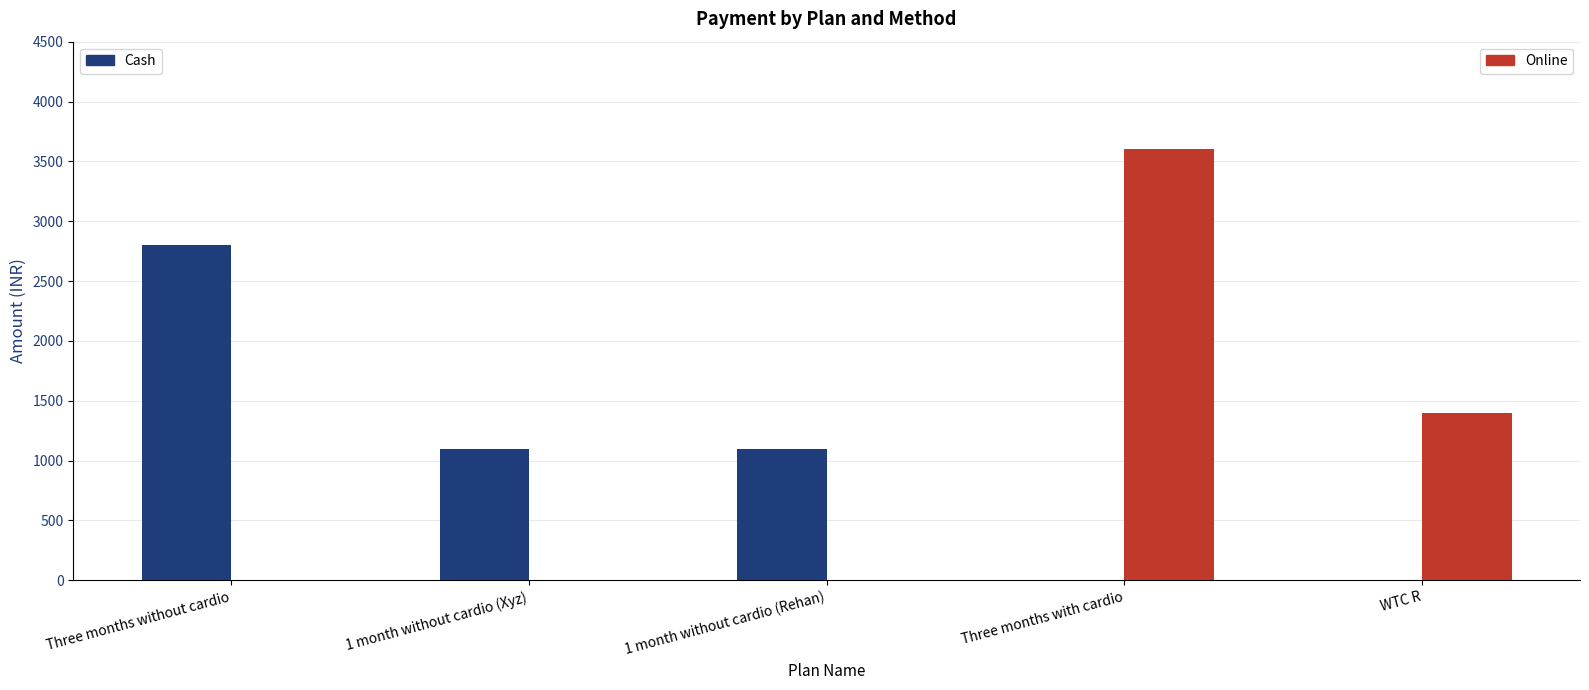

At which category is the sum across all series the highest?

Three months with cardio